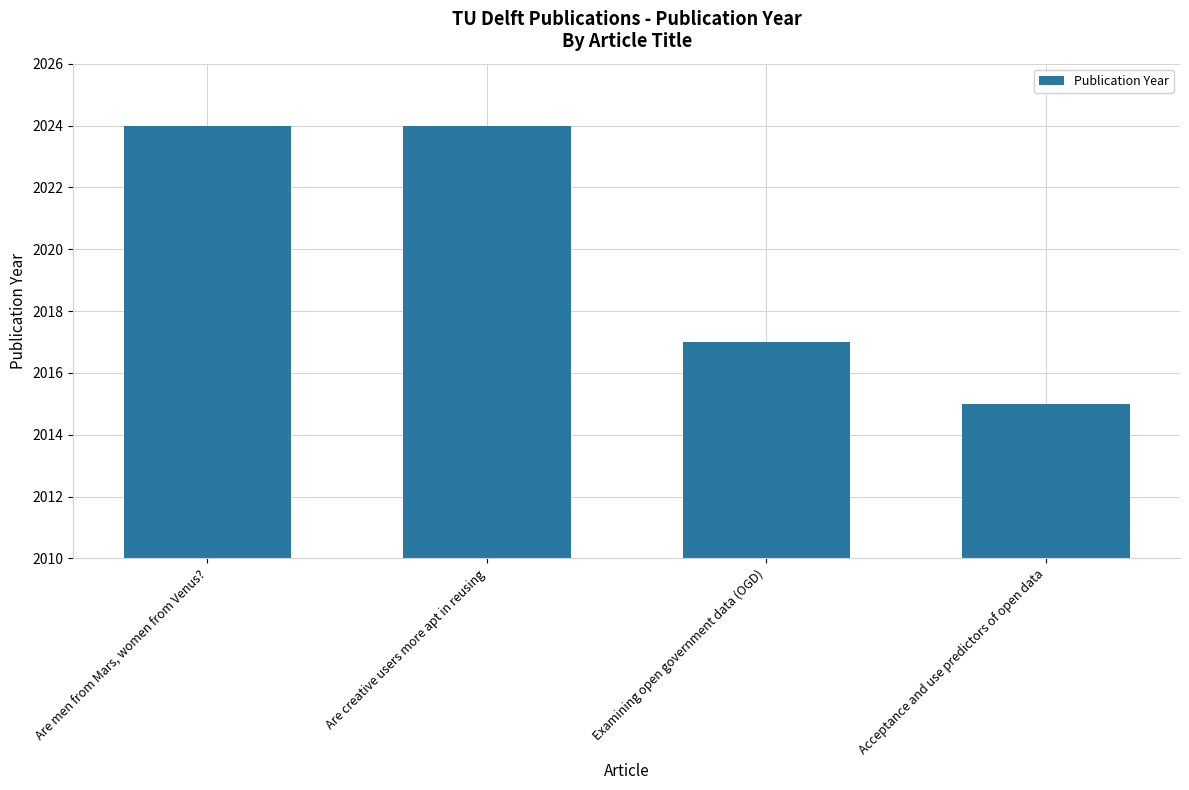

What position from the left is Are creative users more apt in reusing?

2